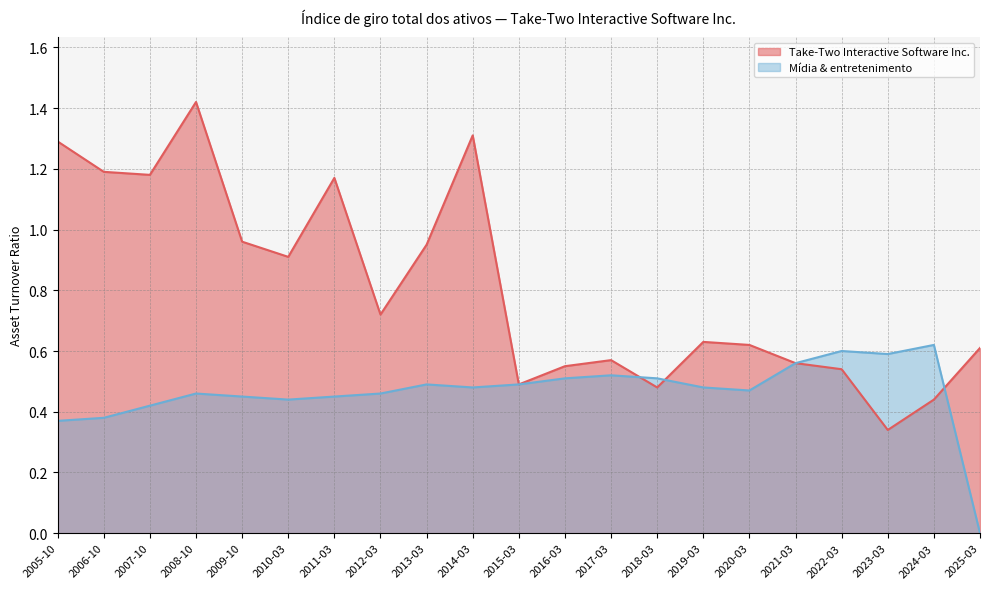

What is the average value of the Mídia & entretenimento series?

0.5